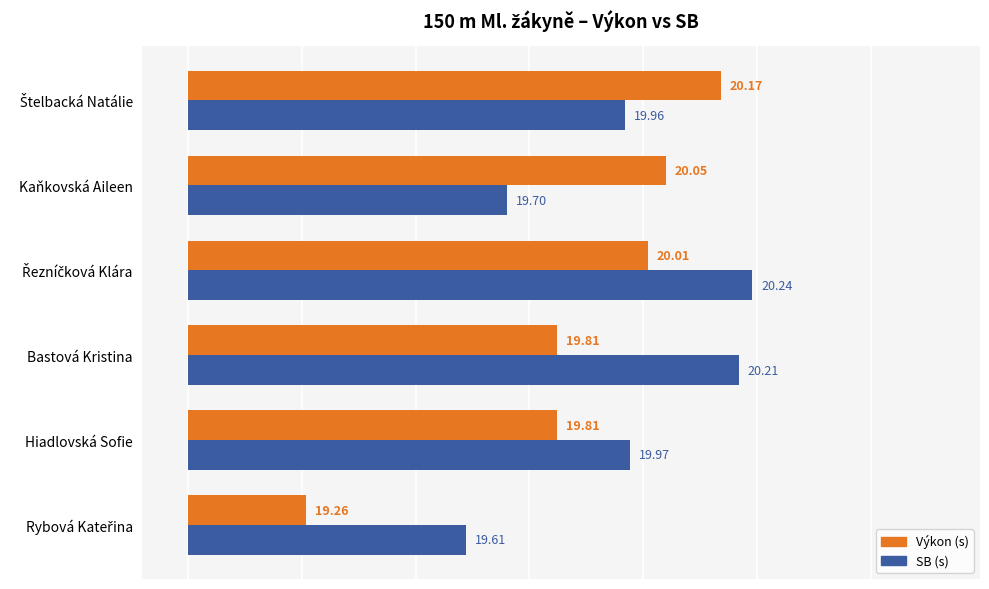

List the series in order of their peak value, lowest first.

Výkon (s), SB (s)